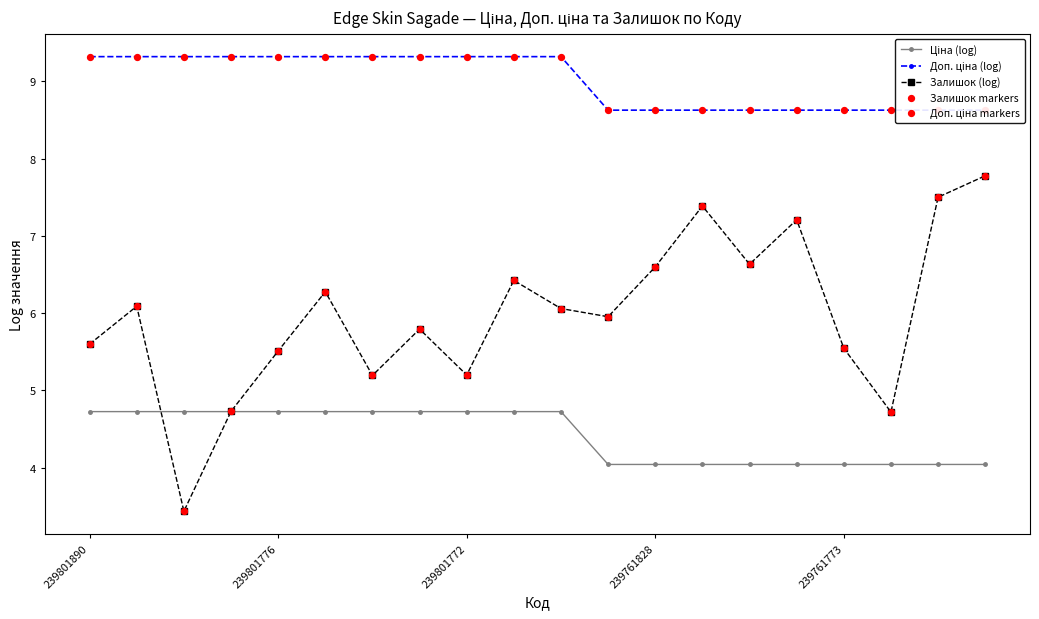

Is it true that Залишок (log) equals 5.6 at 239801890?

True